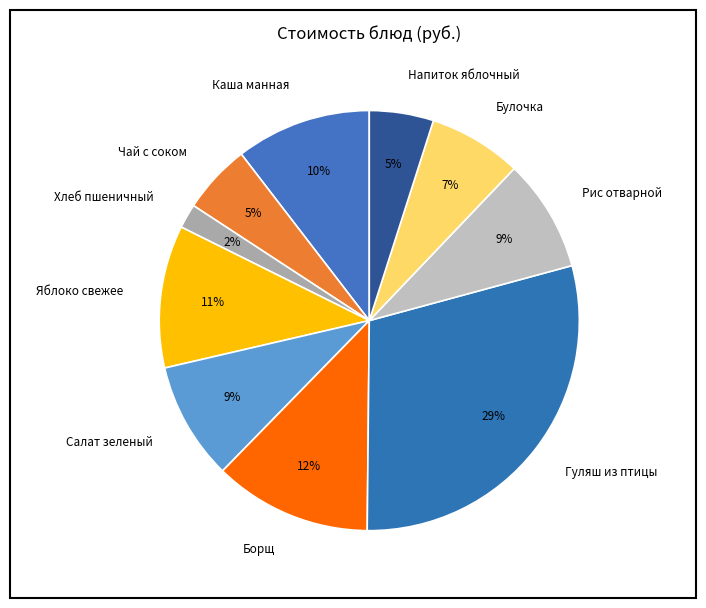

The Борщ slice represents 12% of the pie. True or false?

True